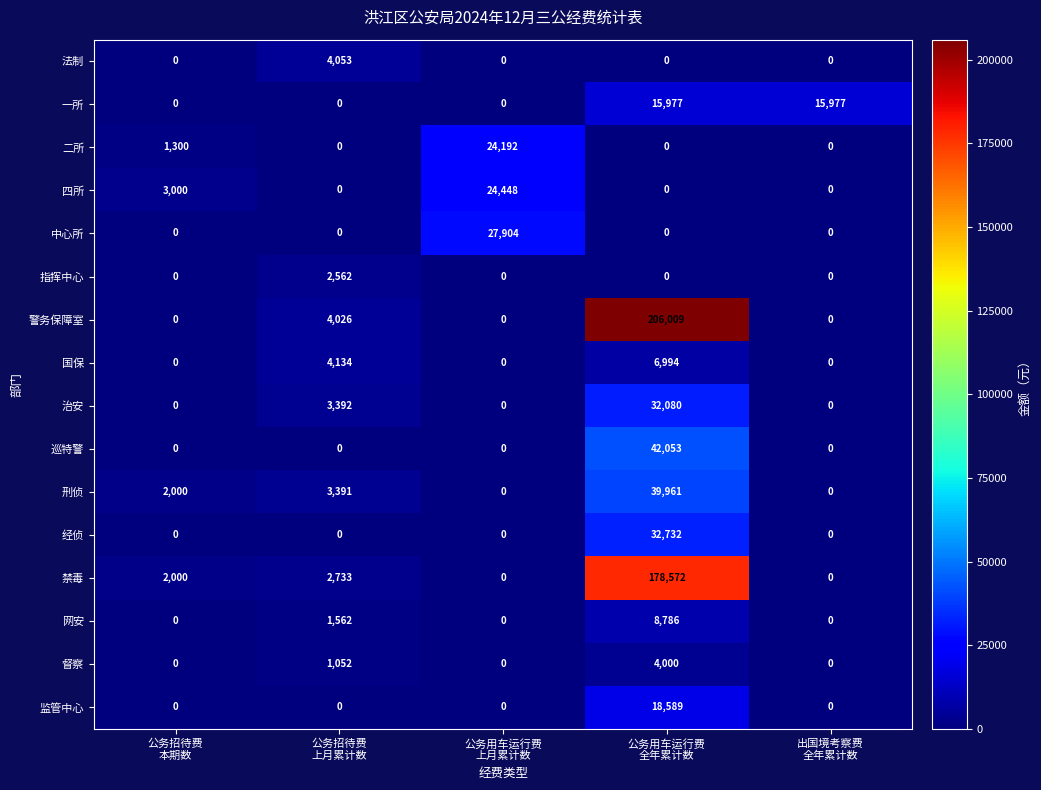

What is the spread (max minus min) of values at 公务招待费
上月累计数?

4134